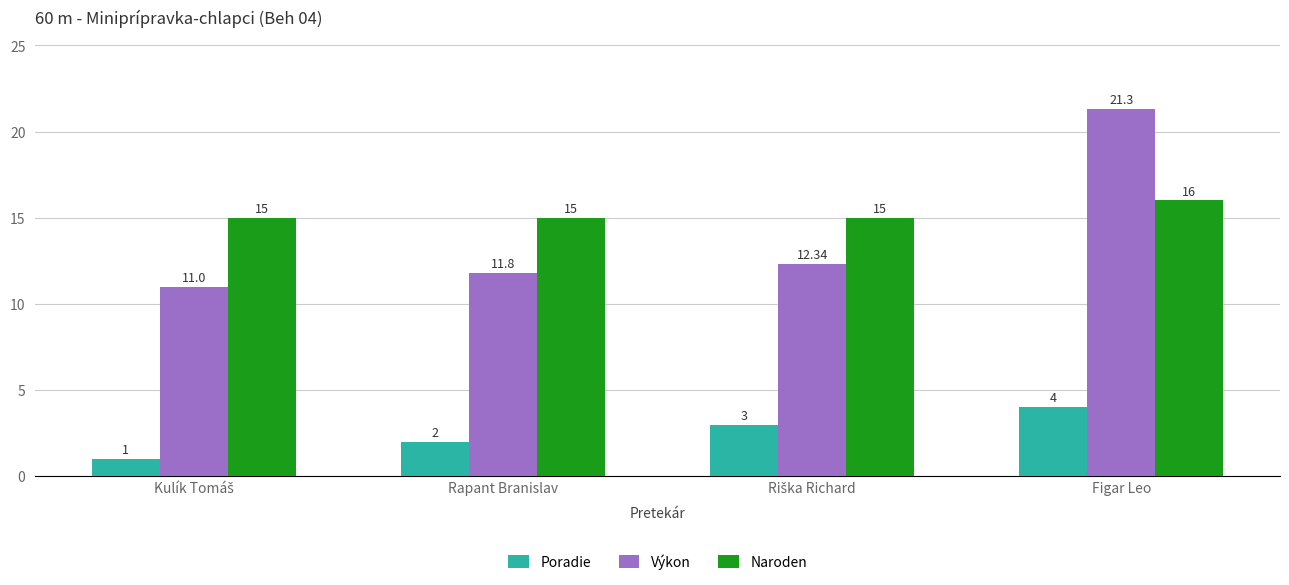

What is the difference between the maximum and second lowest values in the Naroden series?

1.0